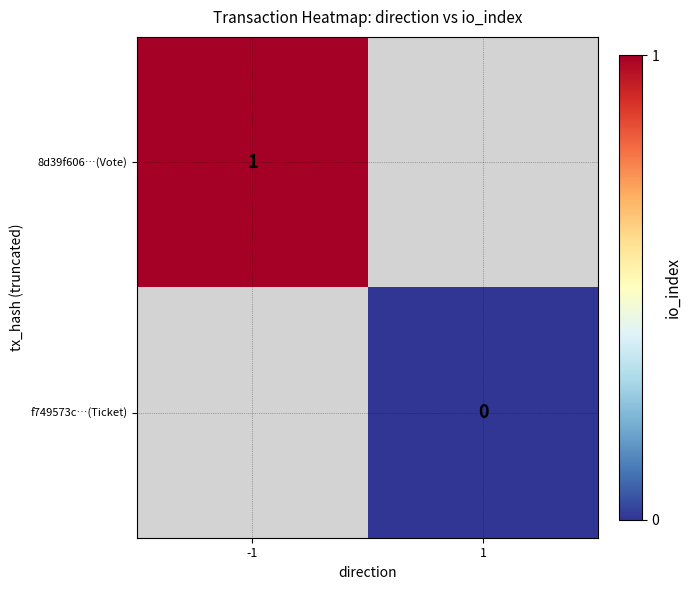

Is the value of f749573c…(Ticket) at 1 greater than the value of 8d39f606…(Vote) at -1?

No